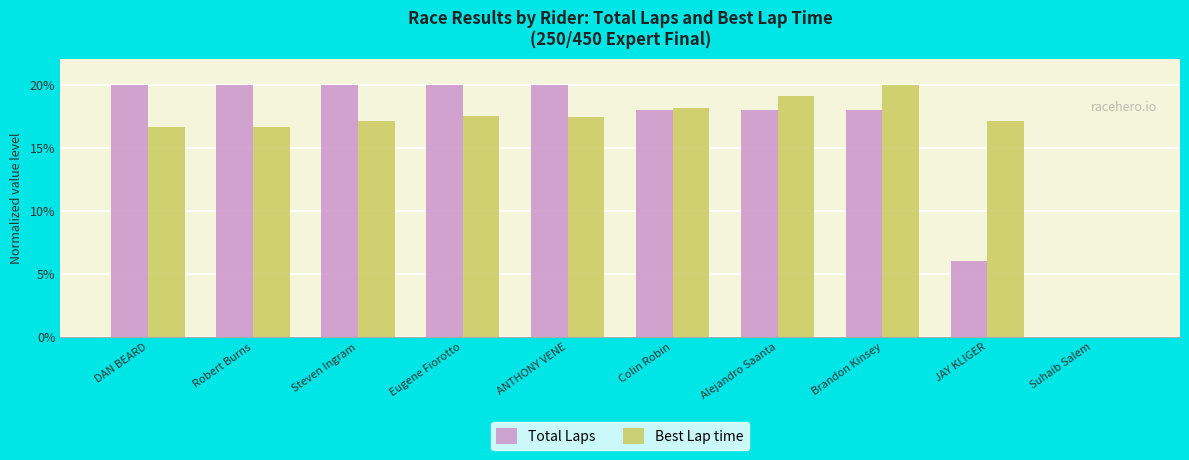

How many groups of bars are there?

10